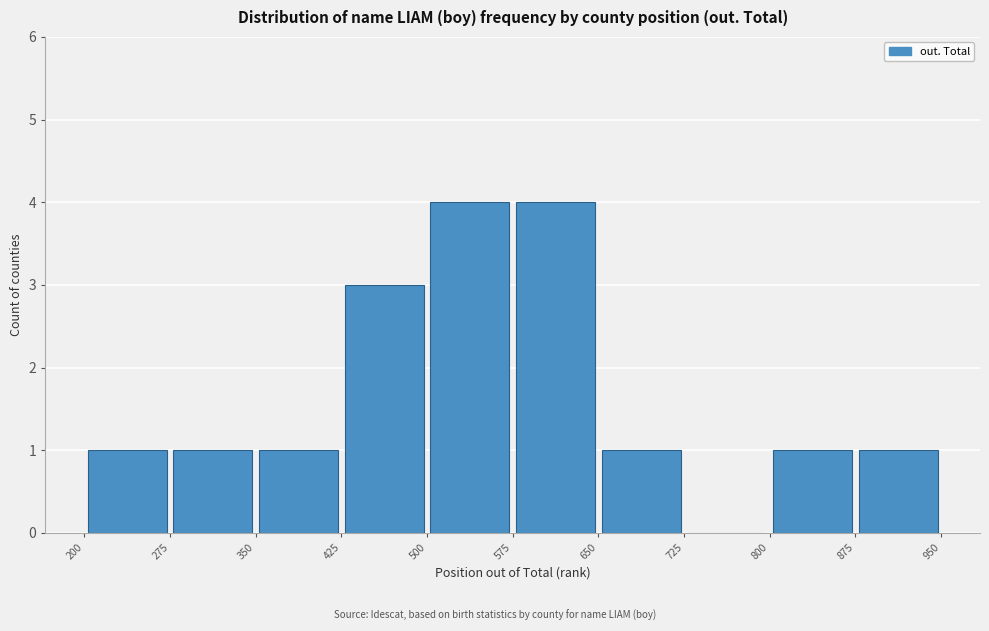

How tall is the bar that spans 875 to 950 on the x-axis? The values are not printed on the chart, so give them approximately, as read against the axis.

1